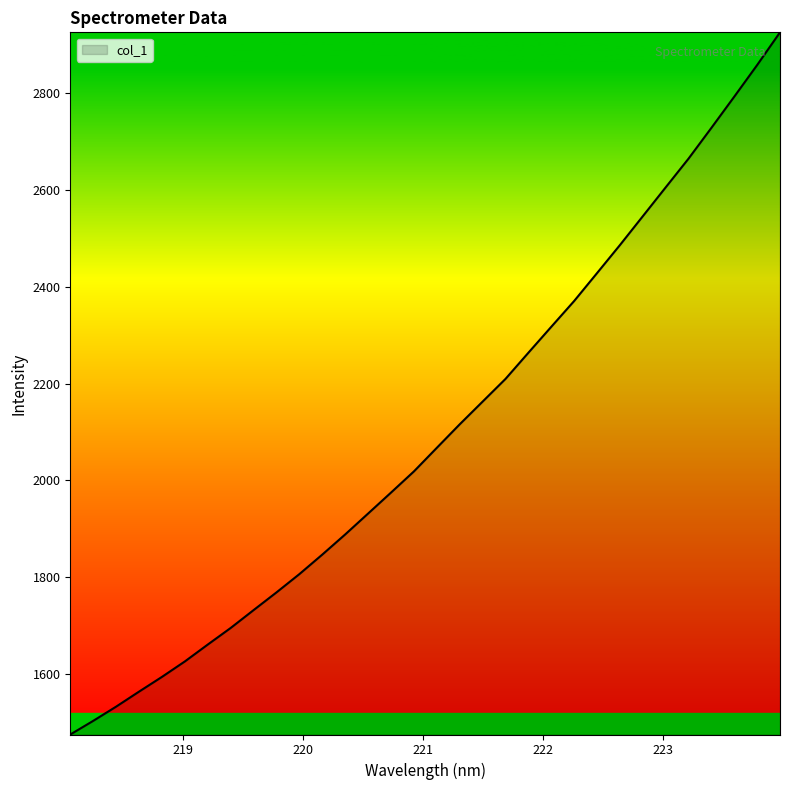

What is the greatest value displayed?

2925.2